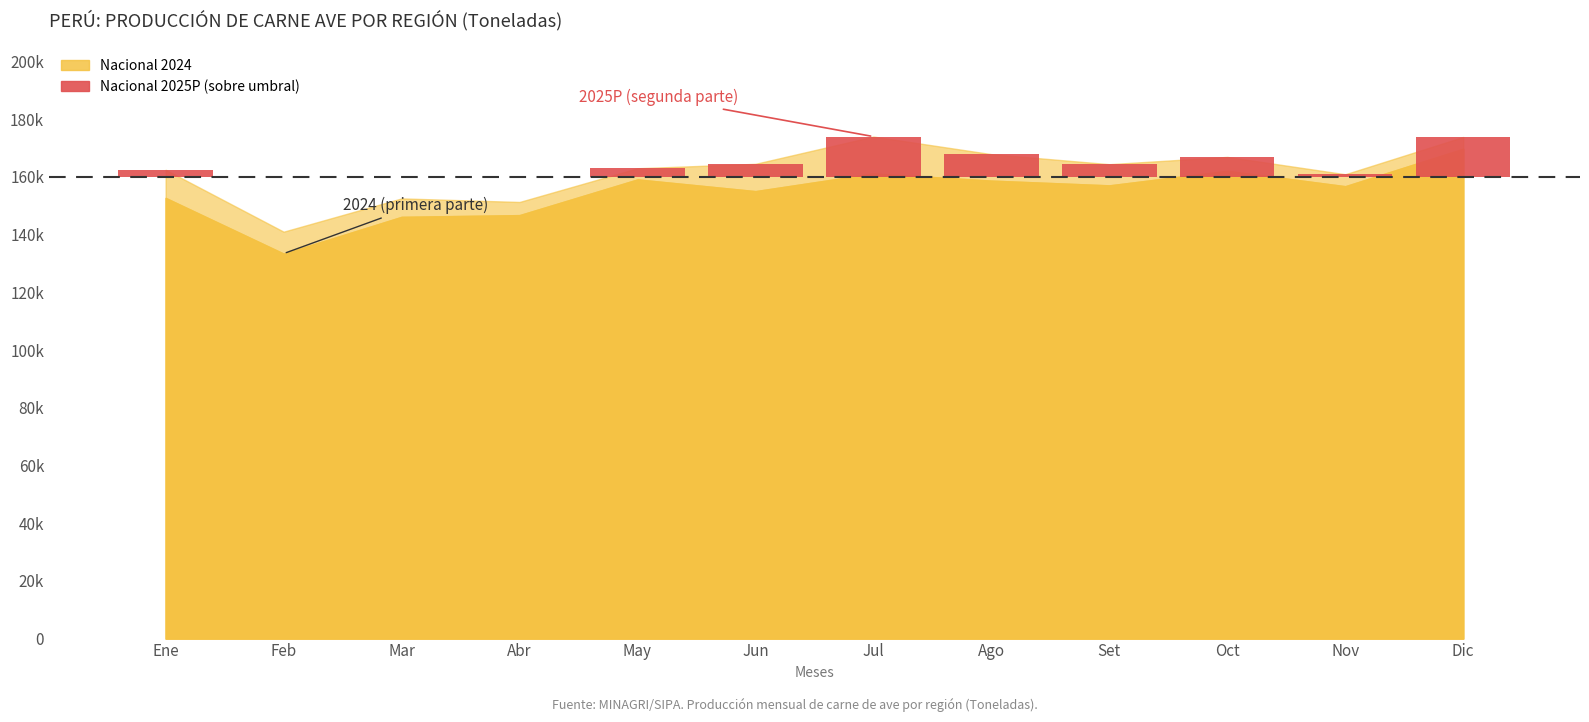

Which series has the largest range (max minus min)?

Nacional 2024